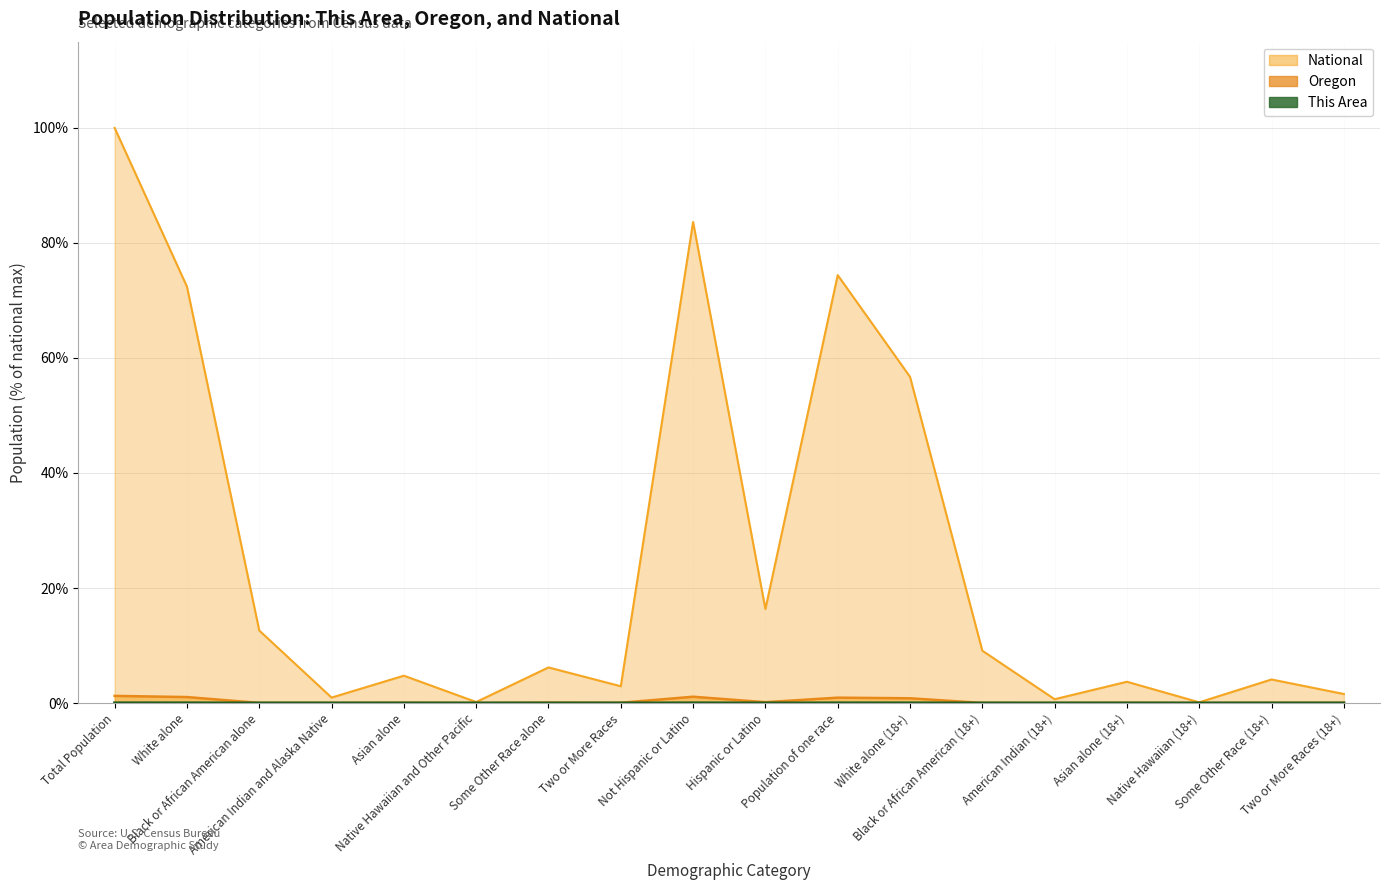

At how many categories does at least one series exceed 52?

5